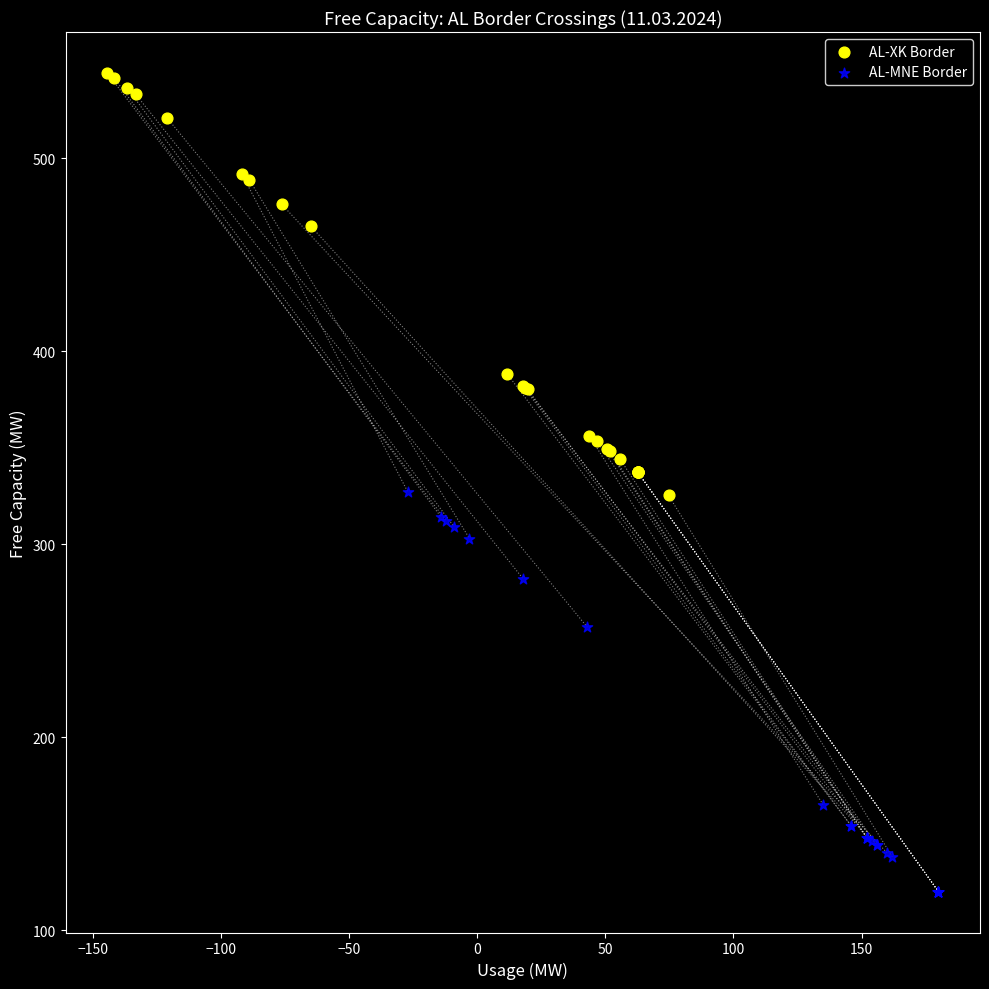

Which series contains the highest Y value?

AL-XK Border